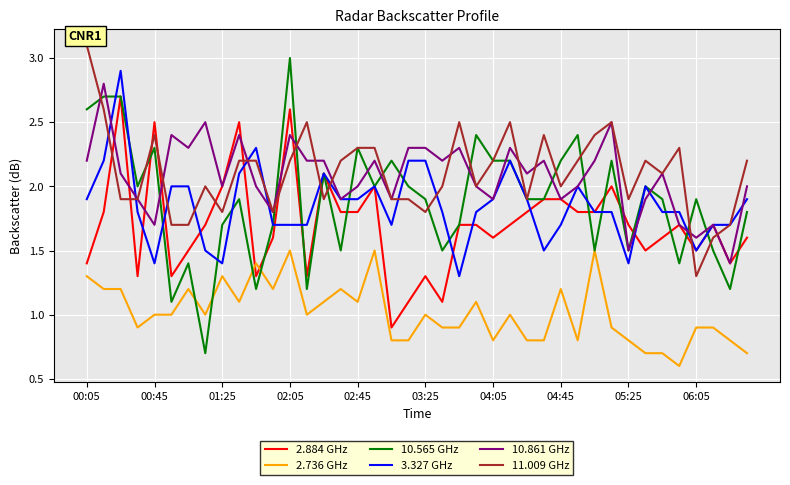

After their last crossing, which series has the higher values: 2.884 GHz or 2.736 GHz?

2.884 GHz